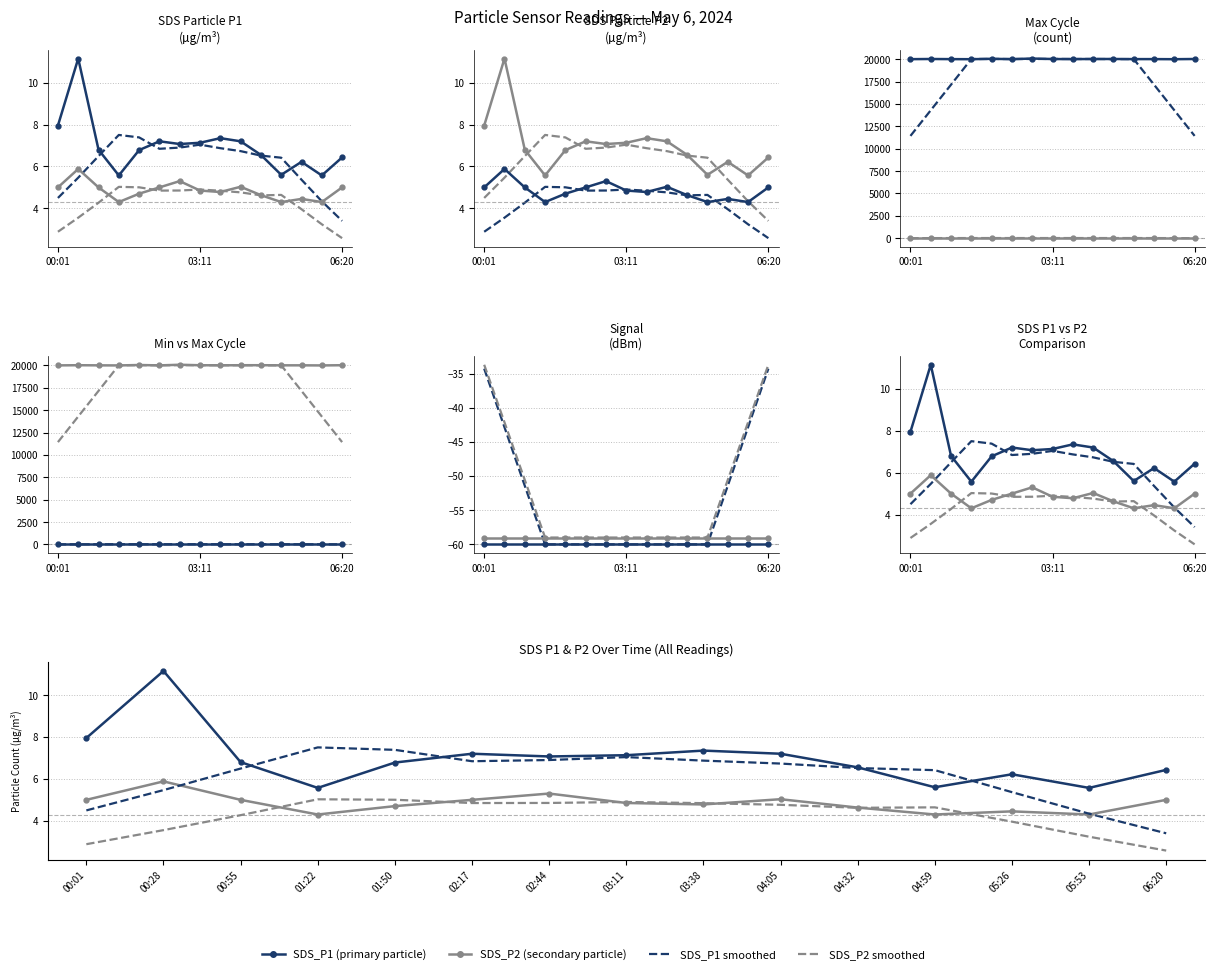

Reading right to left, transcribe all the data shown in this chart.

SDS_P1: 6.4	5.6	6.2	5.6	6.5	7.2	7.3	7.1	7.1	7.2	6.8	5.6	6.8	11.2	8.0
SDS_P2: 5.0	4.3	4.5	4.3	4.6	5.0	4.8	4.8	5.3	5.0	4.7	4.3	5.0	5.9	5.0
Max_cycle: 20016.0	19993.0	20004.0	20004.0	20017.0	20016.0	20005.0	20013.0	20068.0	19998.0	20039.0	19993.0	20002.0	20016.0	19998.0